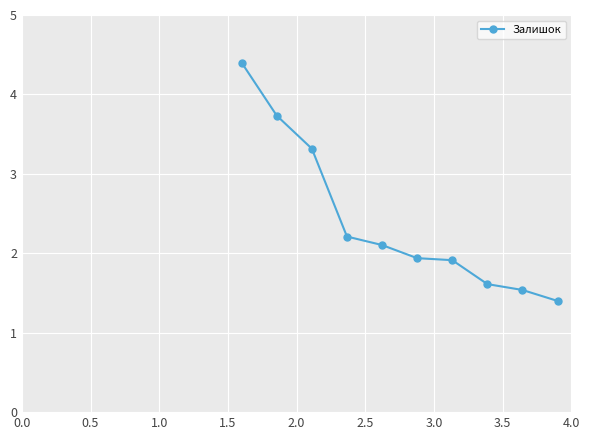

How many distinct data groups are displayed?

1